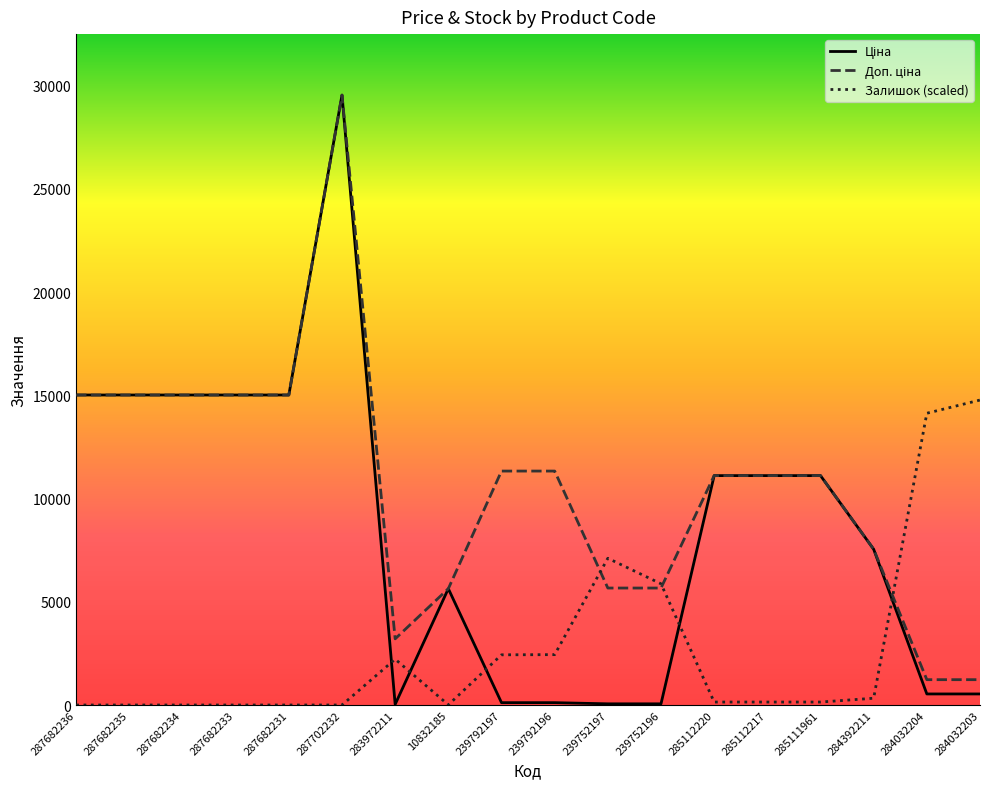

Is it true that Залишок (scaled) equals 8130.0 at 287682234?

False